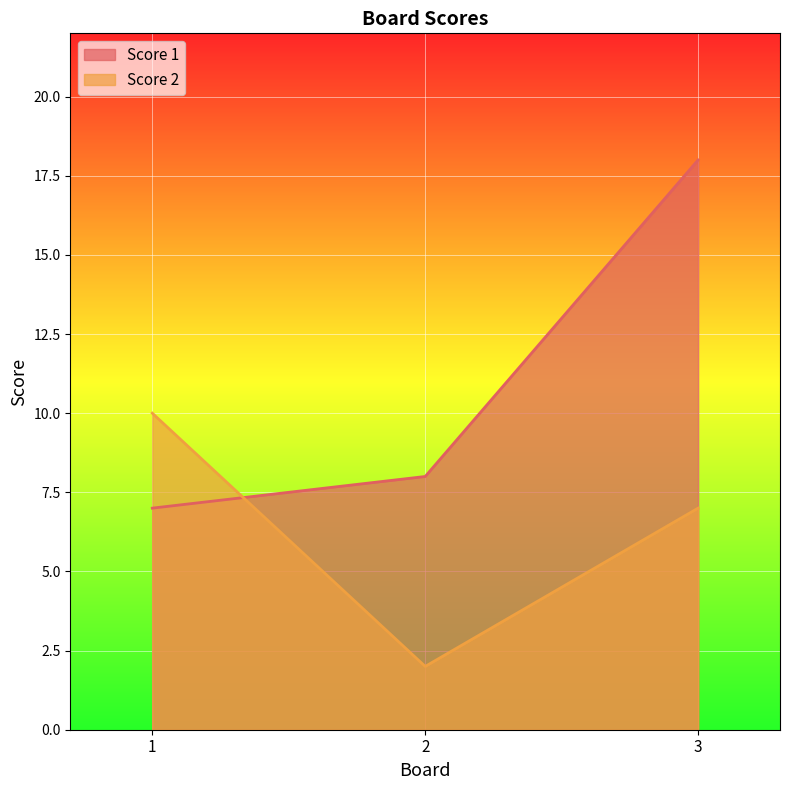

Count the Score 2 values in the range 2 to 10.

3